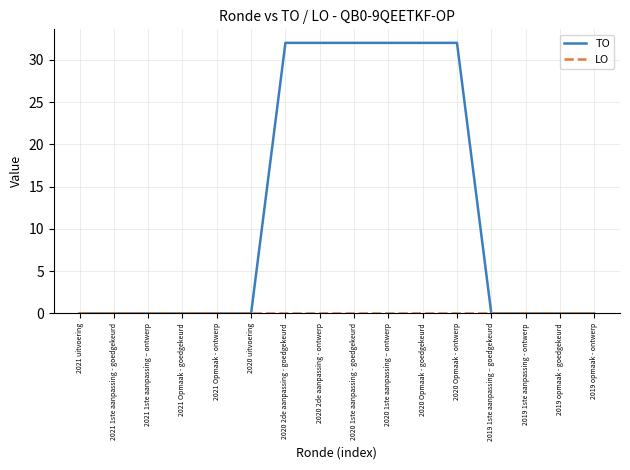

Which series has the widest spread of values?

TO